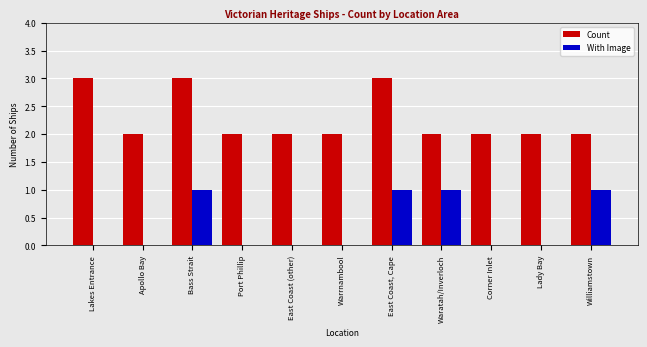

Is the value of With Image at Williamstown greater than the value of Count at East Coast, Cape?

No